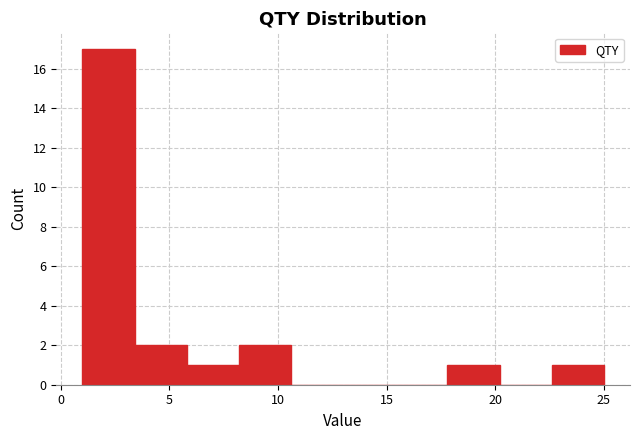

How tall is the bar that spans 3.4 to 5.8 on the x-axis? Neither the bar edges nor the heights are printed on the chart, so give them approximately, as read against the axes.

2